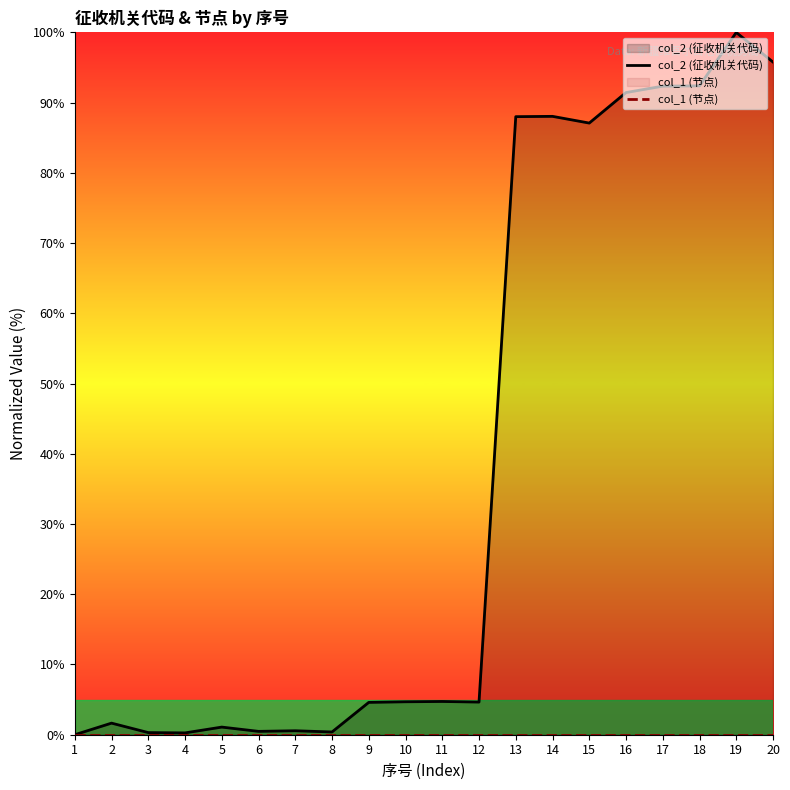

Which series has the widest spread of values?

col_2 (征收机关代码)